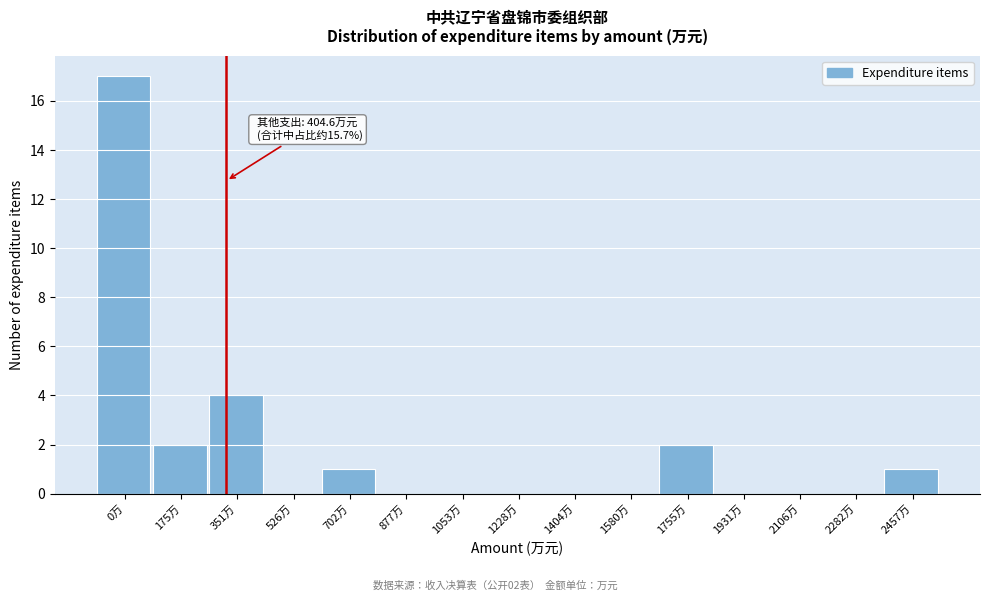

Reading left to right, extract all data points from this chart.

0万=17	175万=2	351万=4	526万=0	702万=1	877万=0	1053万=0	1228万=0	1404万=0	1580万=0	1755万=2	1931万=0	2106万=0	2282万=0	2457万=1